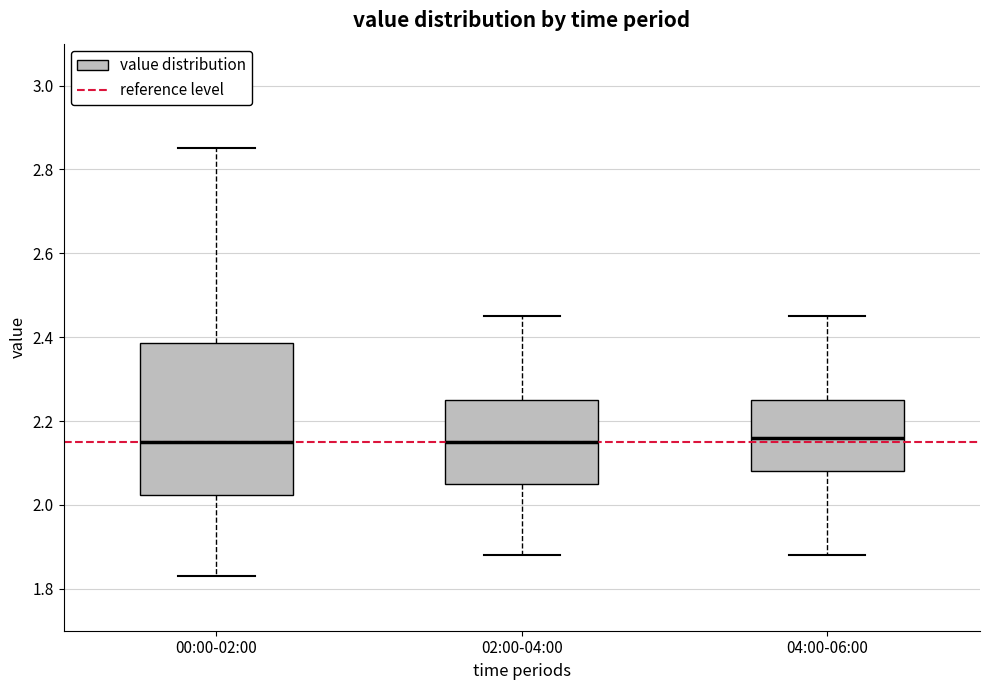

Reading left to right, read every box against the y-axis: the position of its median line, the range the box covers, and the ends of its whiskers. The values are not printed on the chart, so give them approximately, as read against the axis.

00:00-02:00: median 2.16, box 2.02 to 2.38, whiskers 1.84 to 2.86
02:00-04:00: median 2.16, box 2.06 to 2.26, whiskers 1.88 to 2.46
04:00-06:00: median 2.16, box 2.08 to 2.26, whiskers 1.88 to 2.46